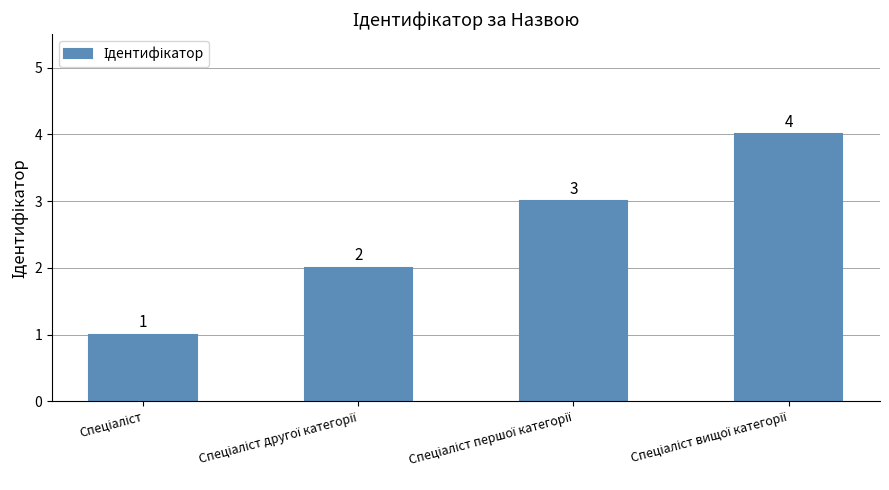

How many data points does each series have?

4